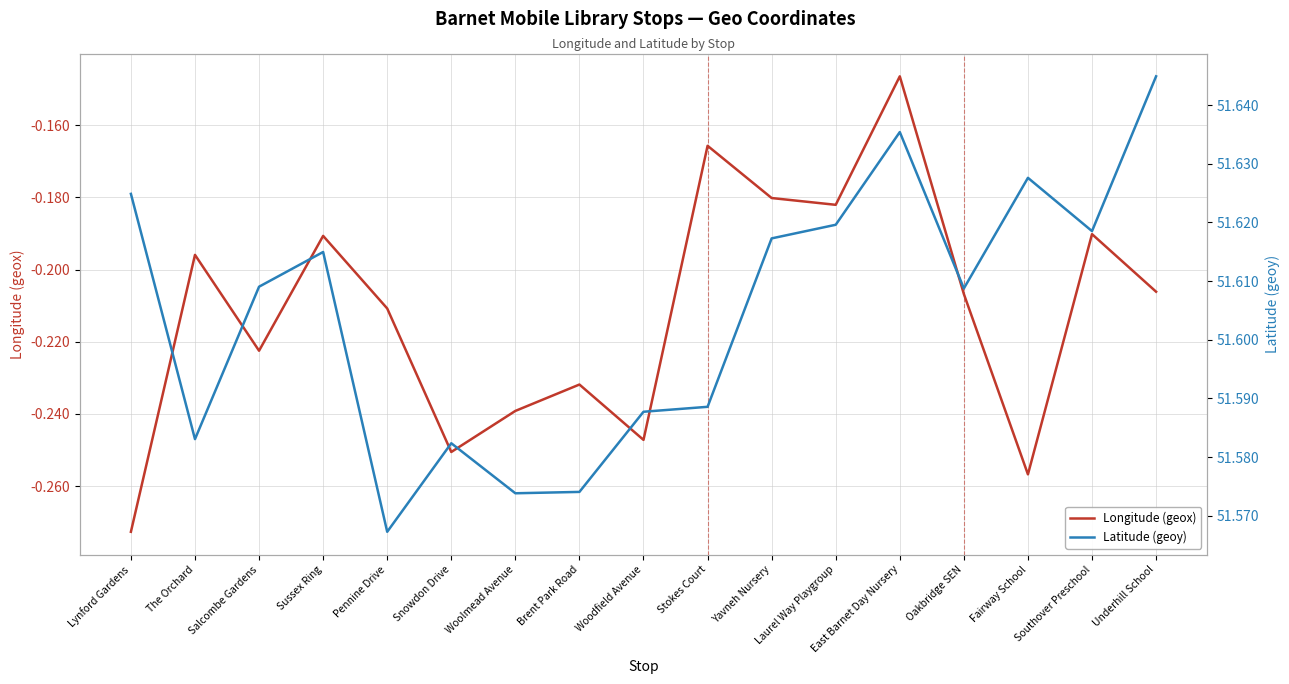

Which series changed the most between Woodfield Avenue and Stokes Court?

Longitude (geox)